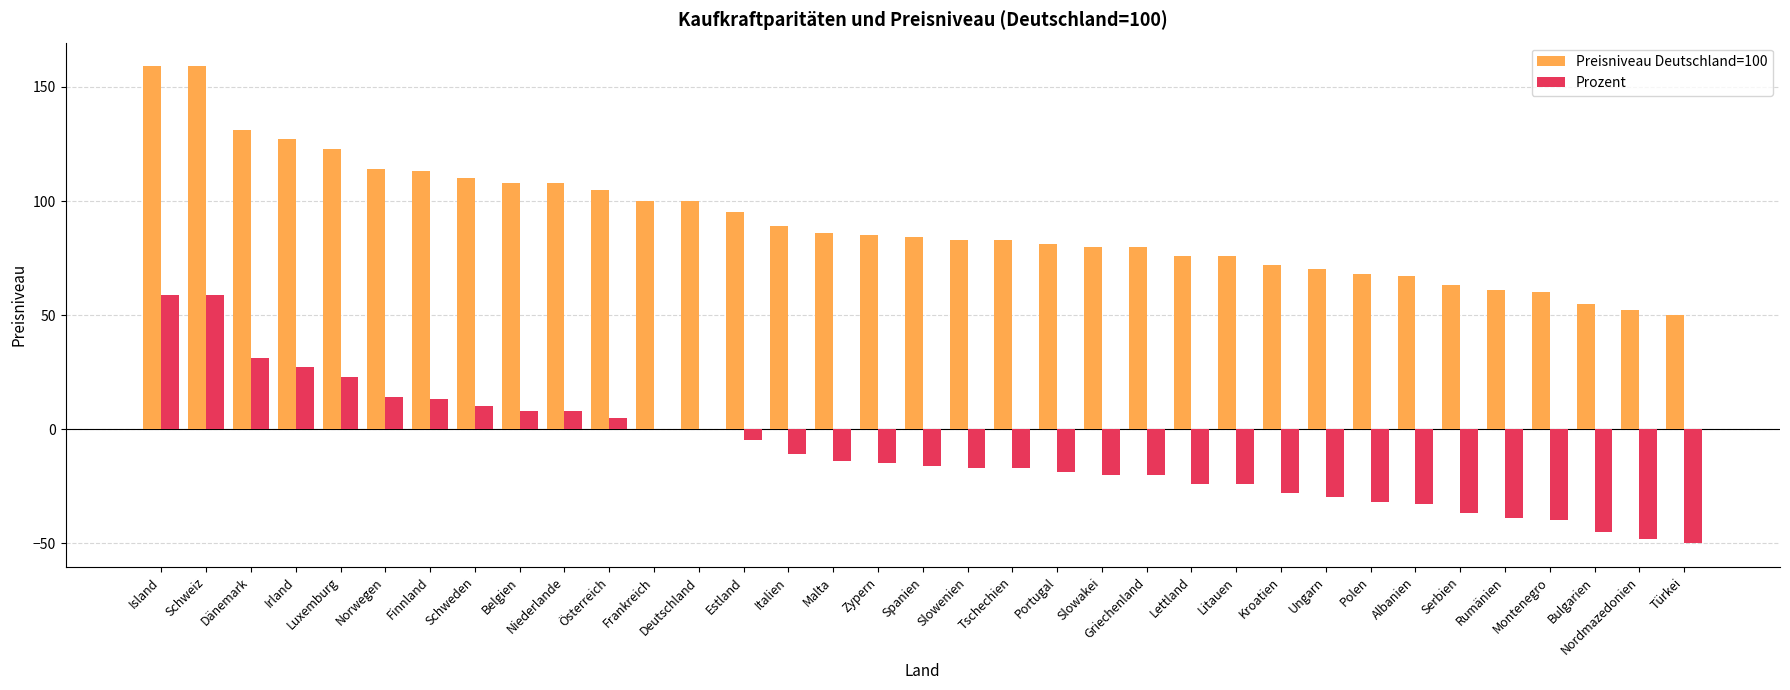

At which label does Prozent first exceed -16?

Island